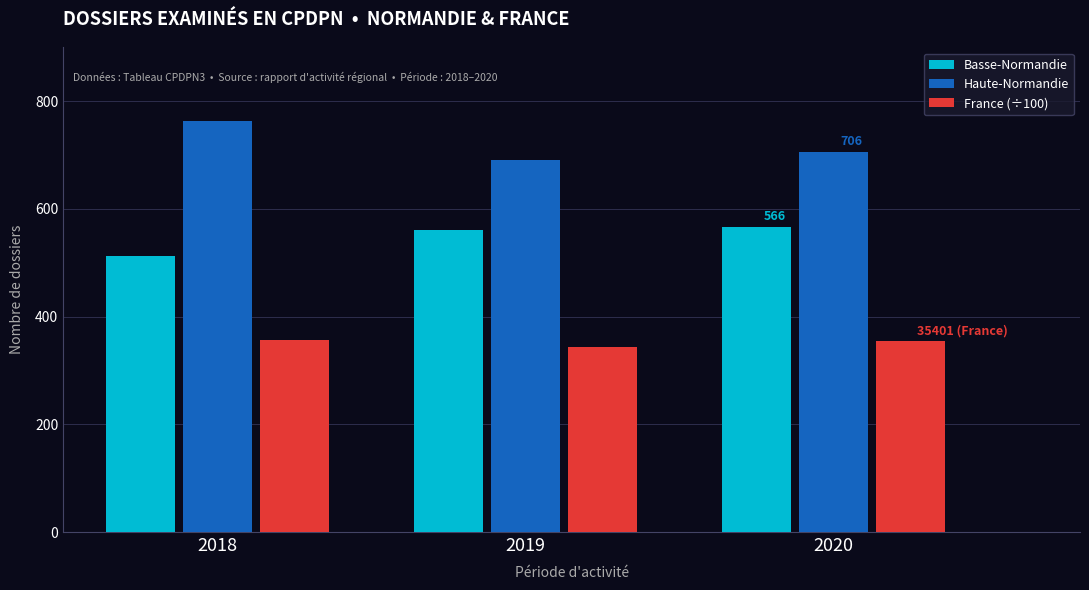

What is the maximum value for Basse-Normandie?

566.0